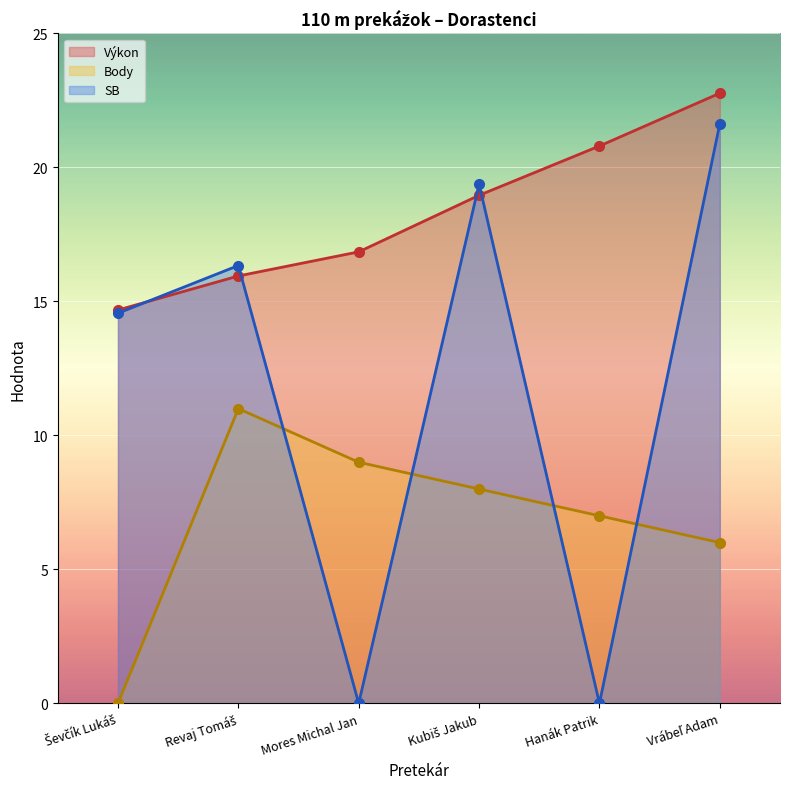

How many intersections are there between SB and Body?

4